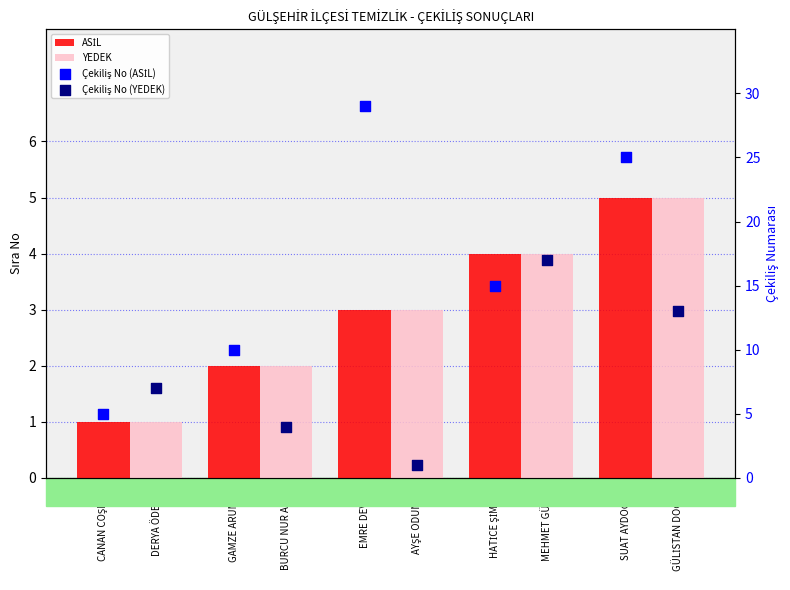

Which series has the largest total across all categories?

Çekiliş No (ASİL)